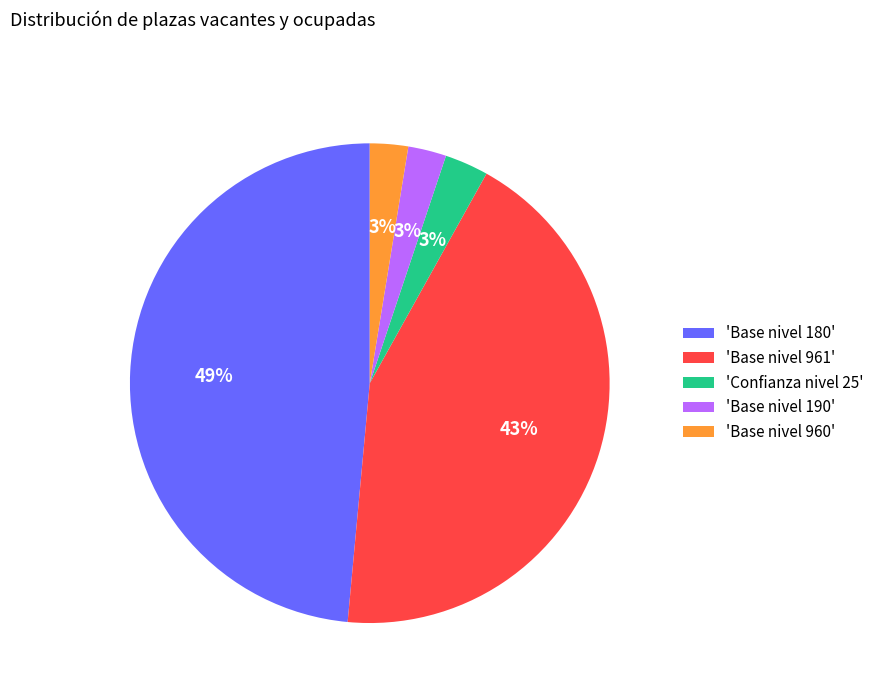

What is the largest slice in the pie chart?

'Base nivel 180'